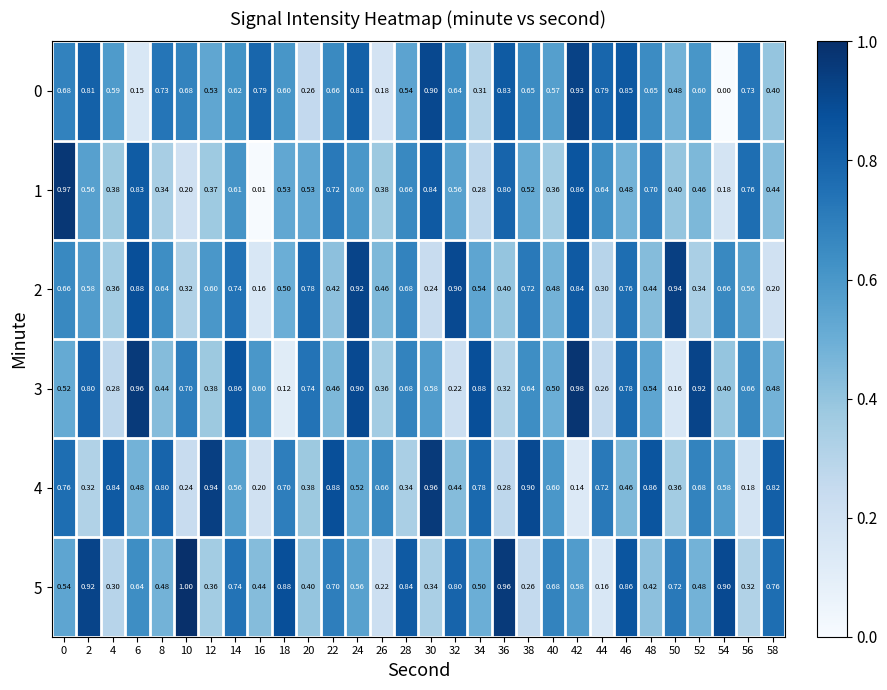

What is the total value across all series at 0?

4.1